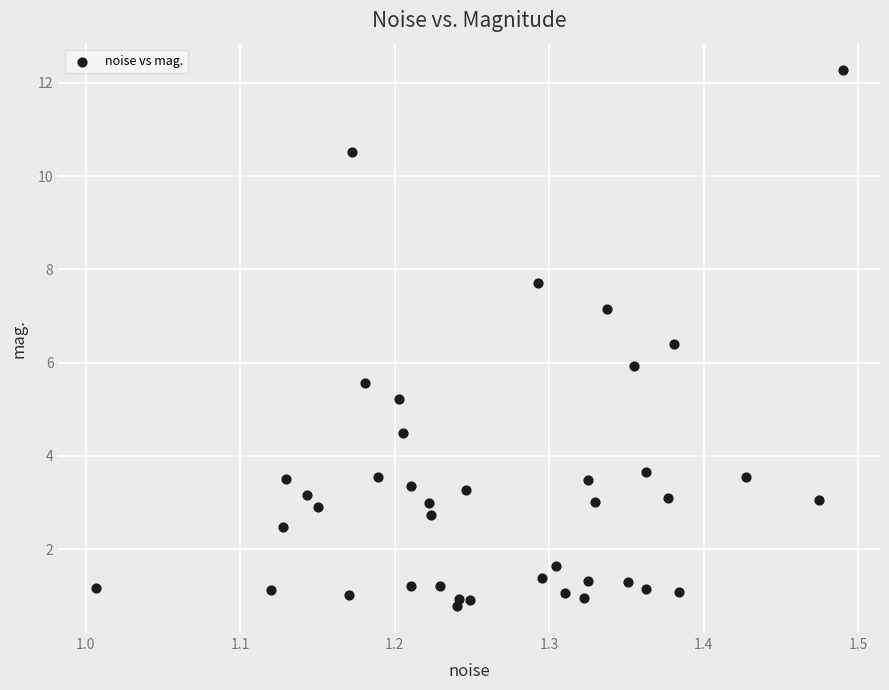

What is the range of X values (max minus min)?

0.5